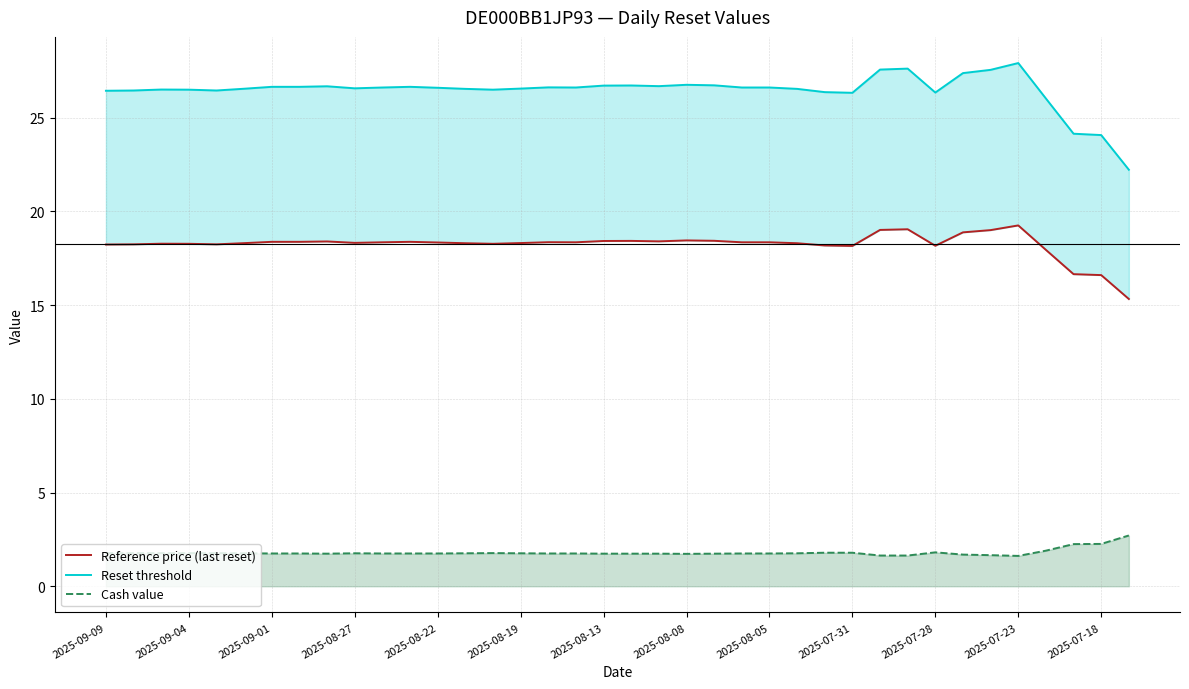

What is the lowest value of the Cash value series?

1.6